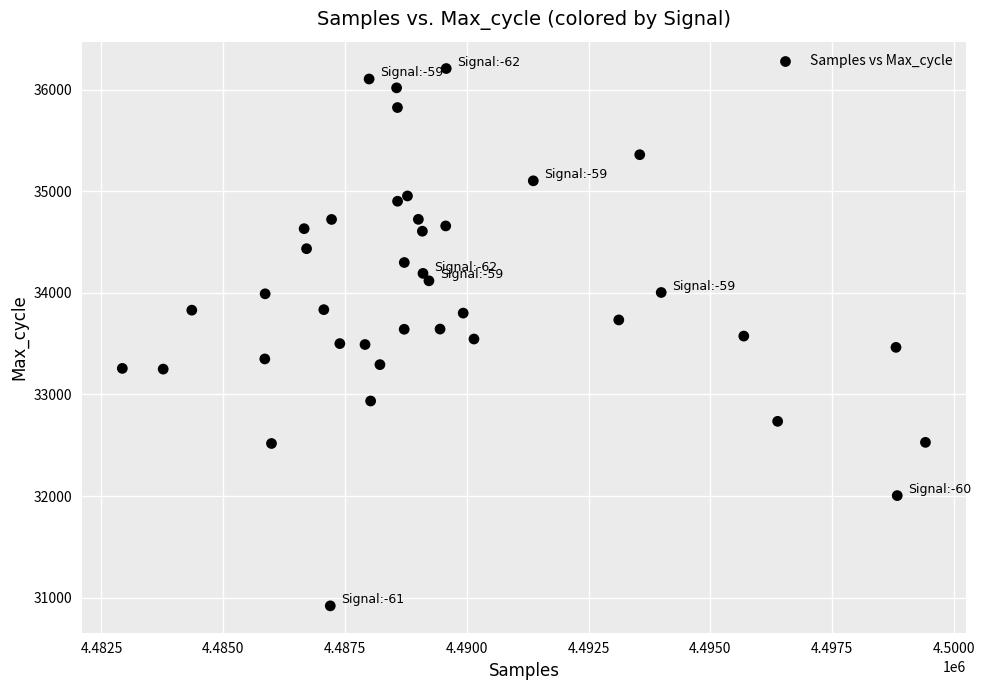

What is the range of Y values (max minus min)?

5288